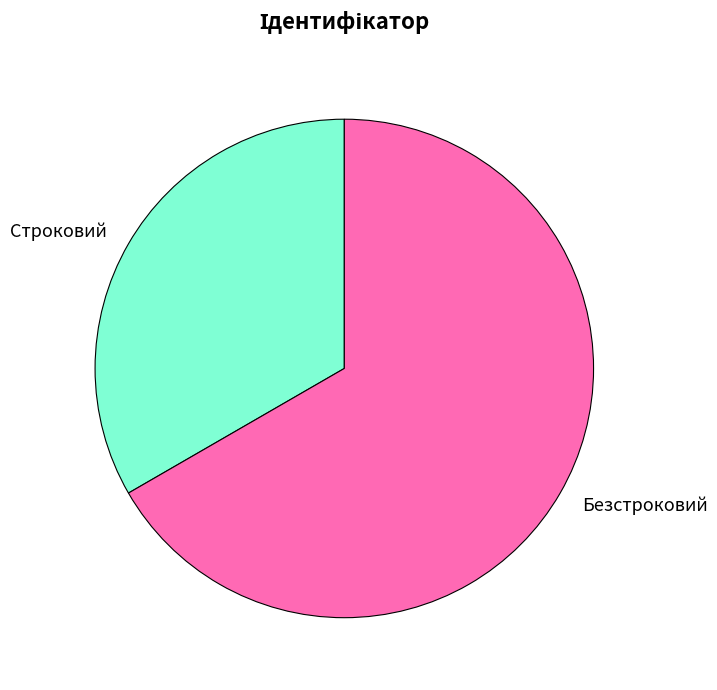

The Безстроковий slice represents 67% of the pie. True or false?

True